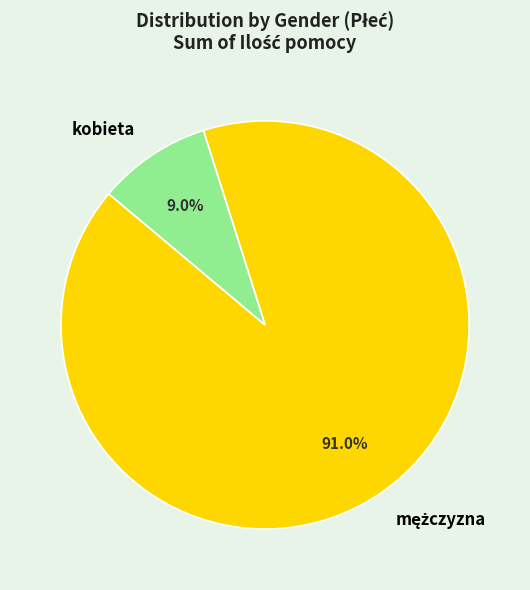

Which slice is the smallest?

kobieta